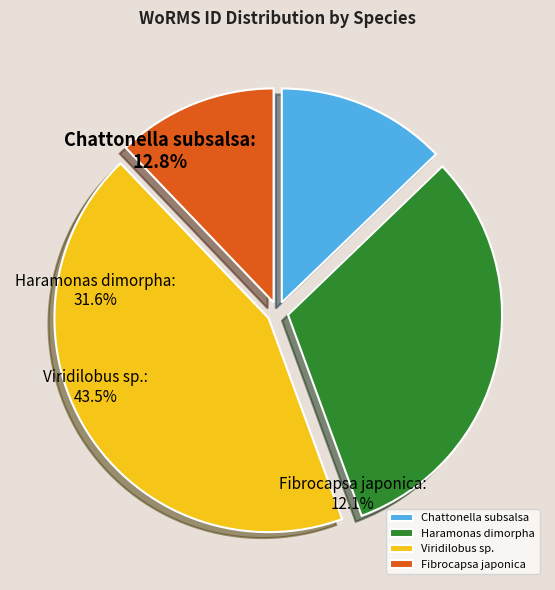

Which slice is the smallest?

Fibrocapsa japonica